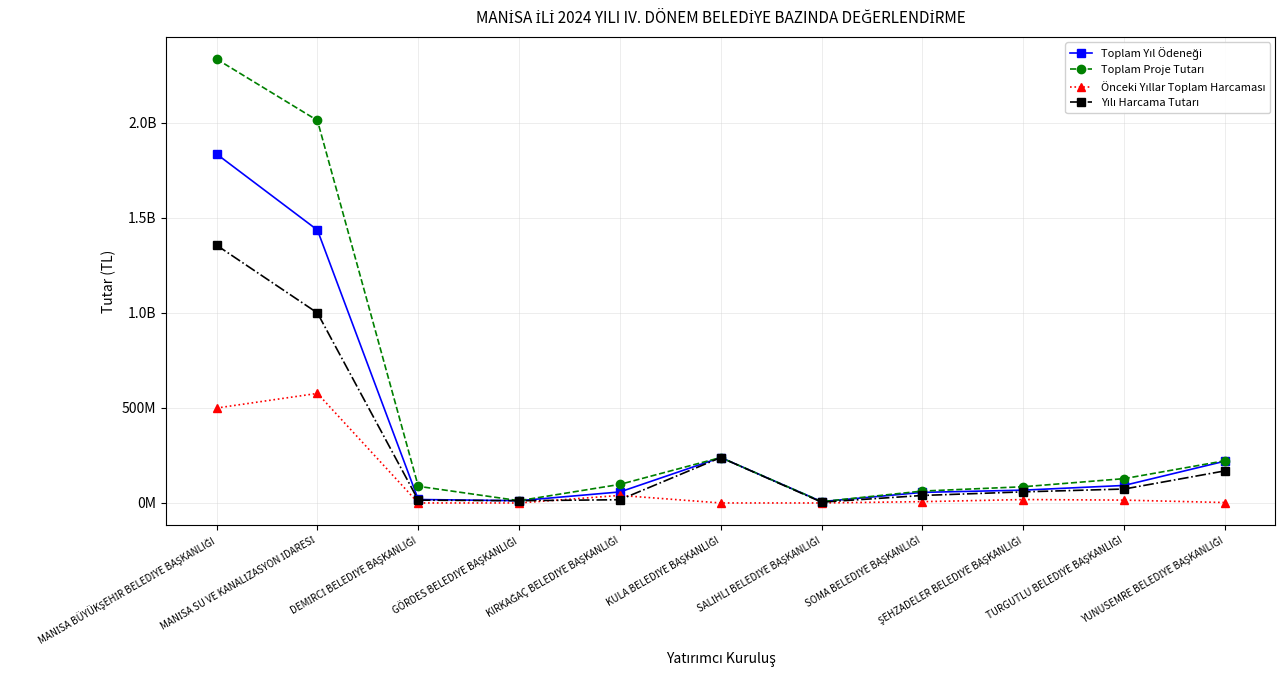

What is the label of the 11th point from the right?

MANİSA BÜYÜKŞEHİR BELEDİYE BAŞKANLIĞI